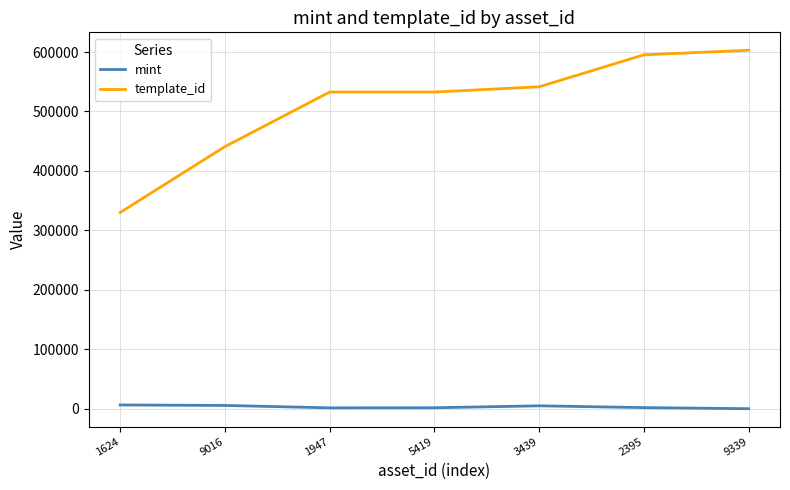

How many values in the mint series are below 1929?

3